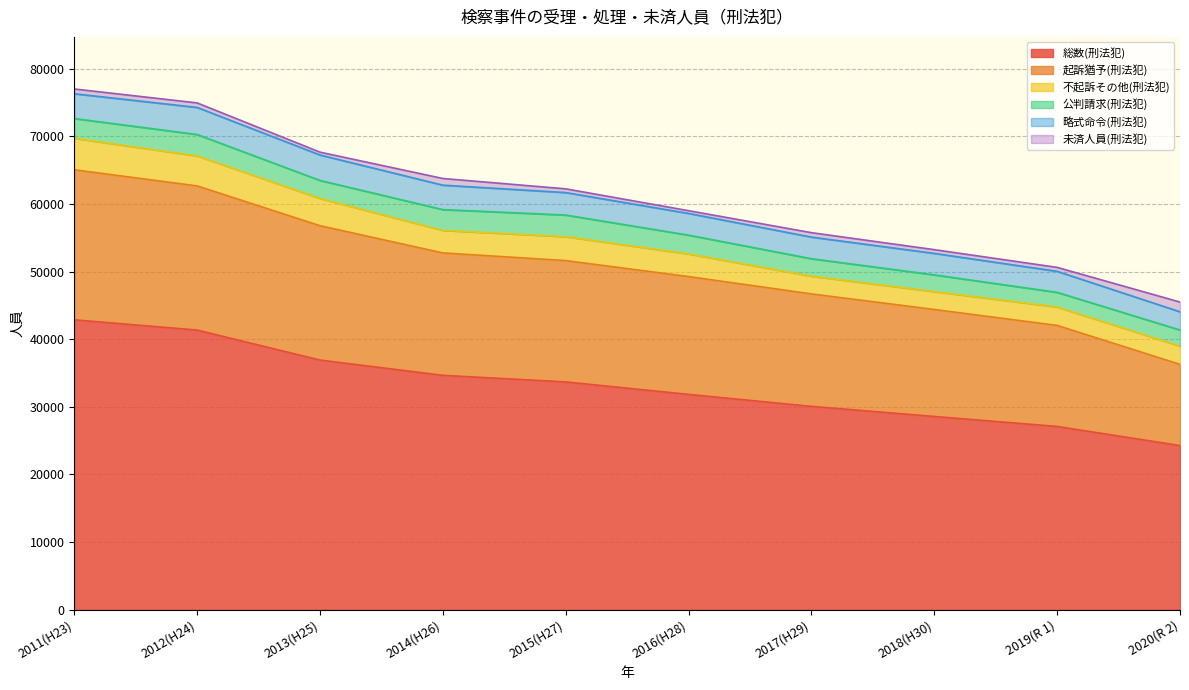

What is the sum of the 公判請求(刑法犯) values at 2013(H25) and 2016(H28)?

5434